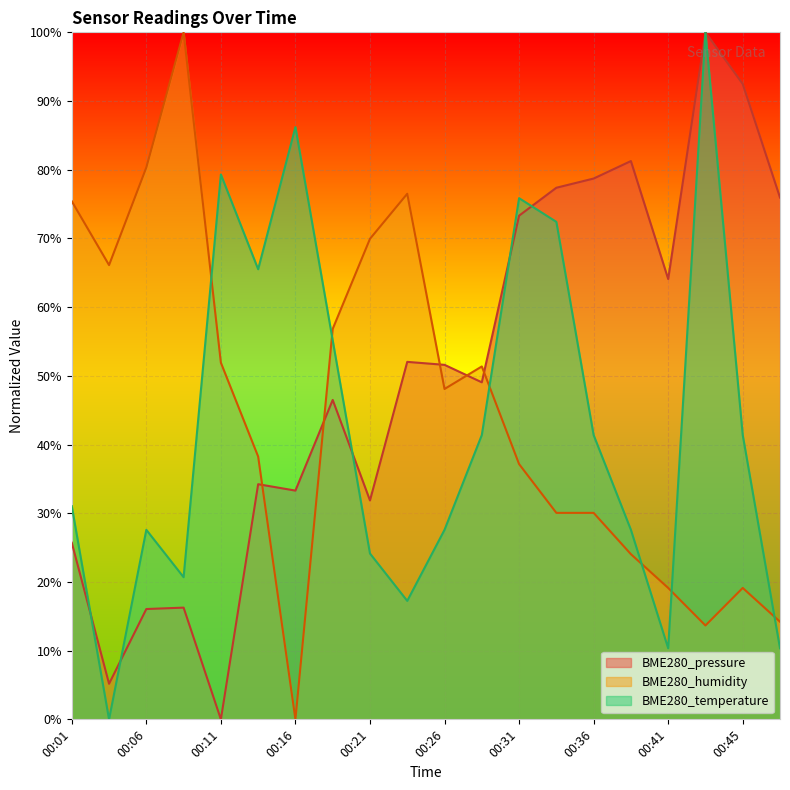

List the series in order of their peak value, lowest first.

BME280_pressure, BME280_humidity, BME280_temperature